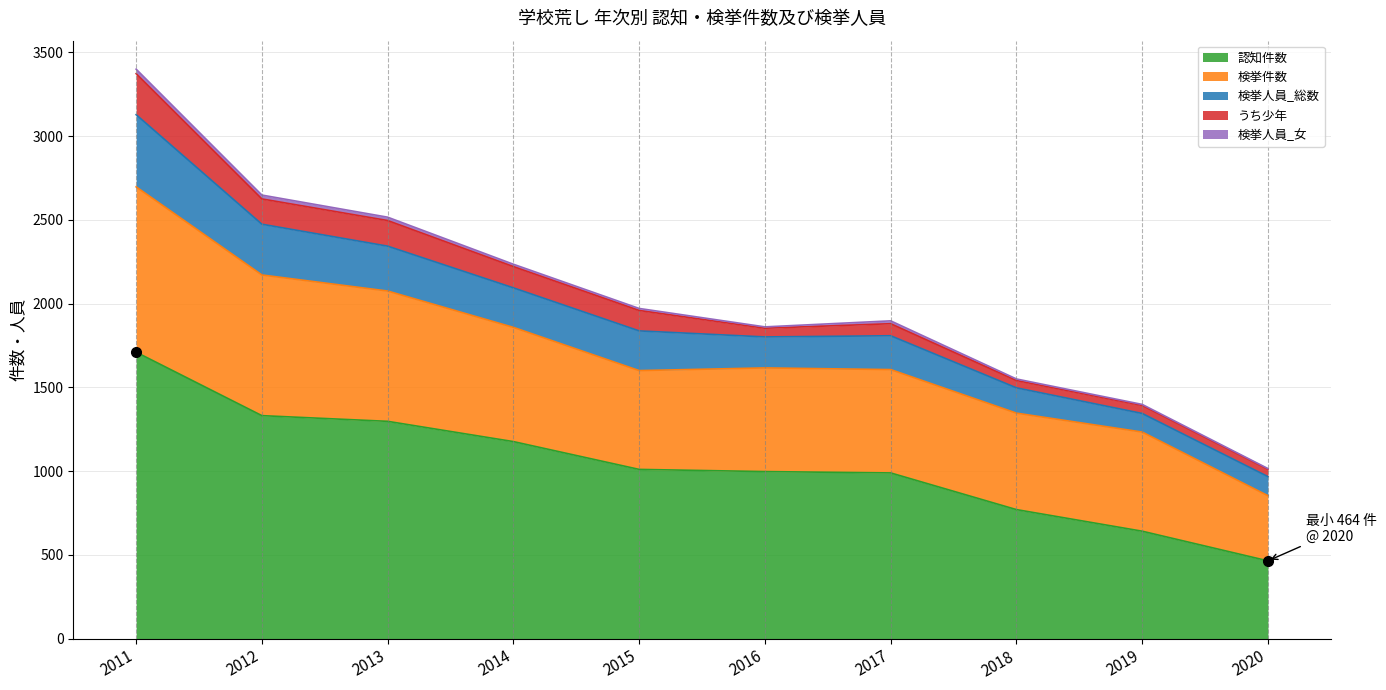

In 検挙人員_女, how many points are higher than both neighbors (excluding endpoints)?

1